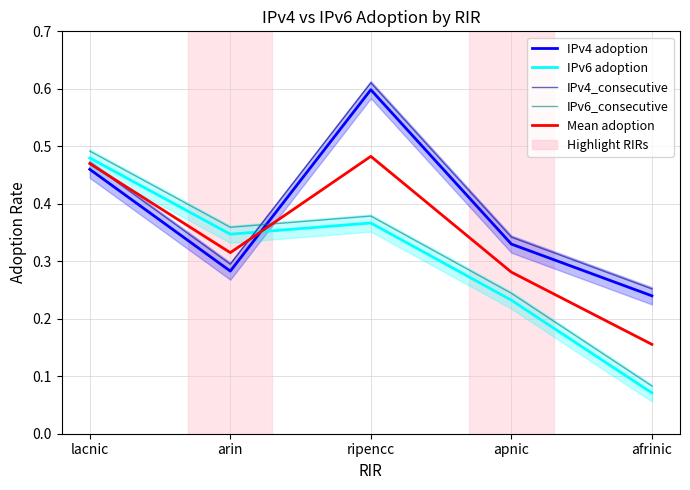

What is the value of the Mean adoption point at the 1st from the left?

0.5